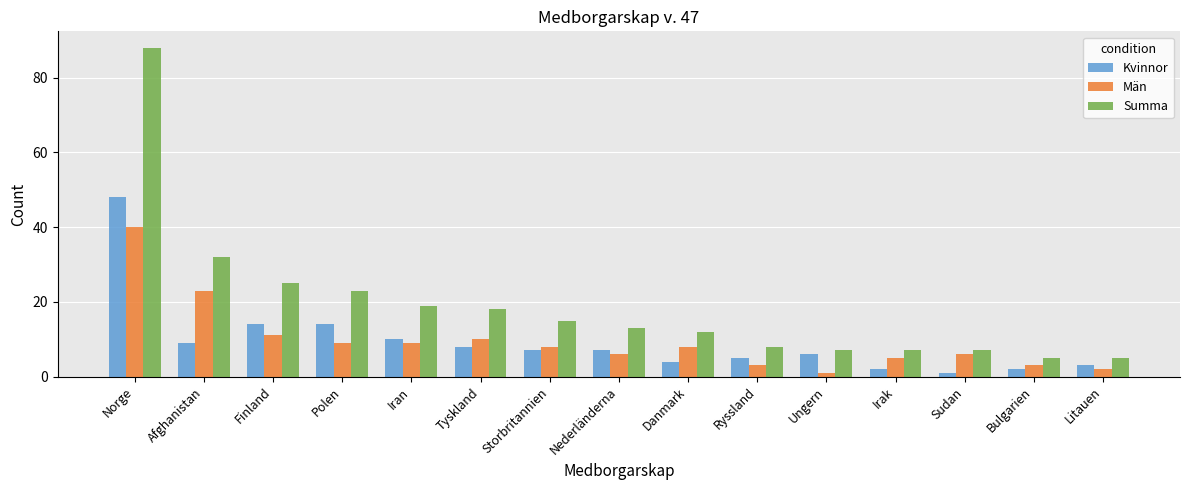

What is the label of the 4th bar from the right?

Irak